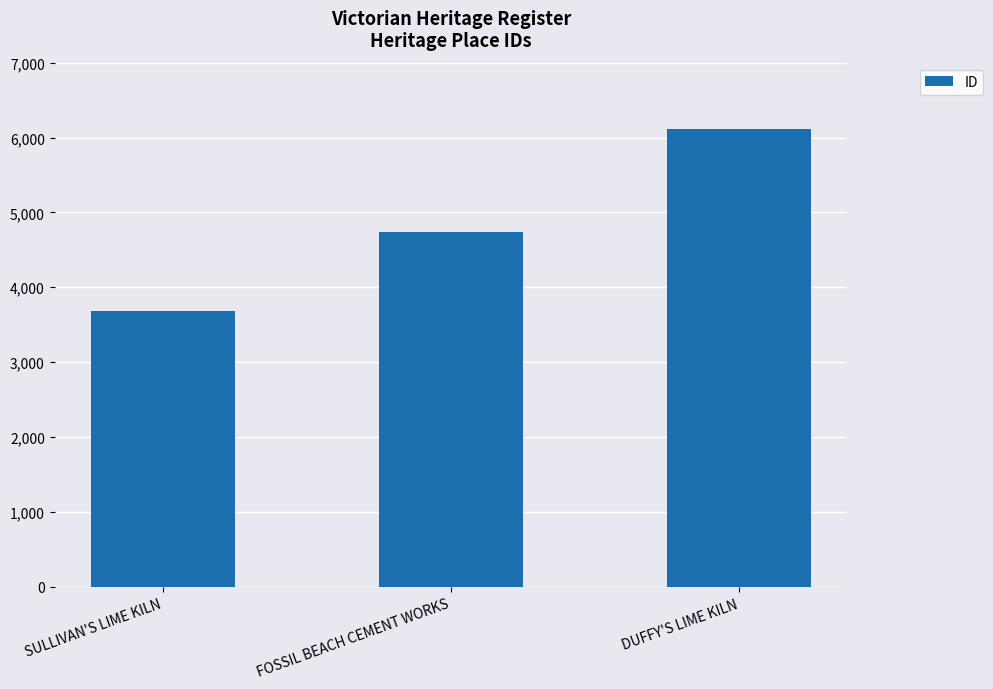

Between SULLIVAN'S LIME KILN and FOSSIL BEACH CEMENT WORKS, which is larger?

FOSSIL BEACH CEMENT WORKS